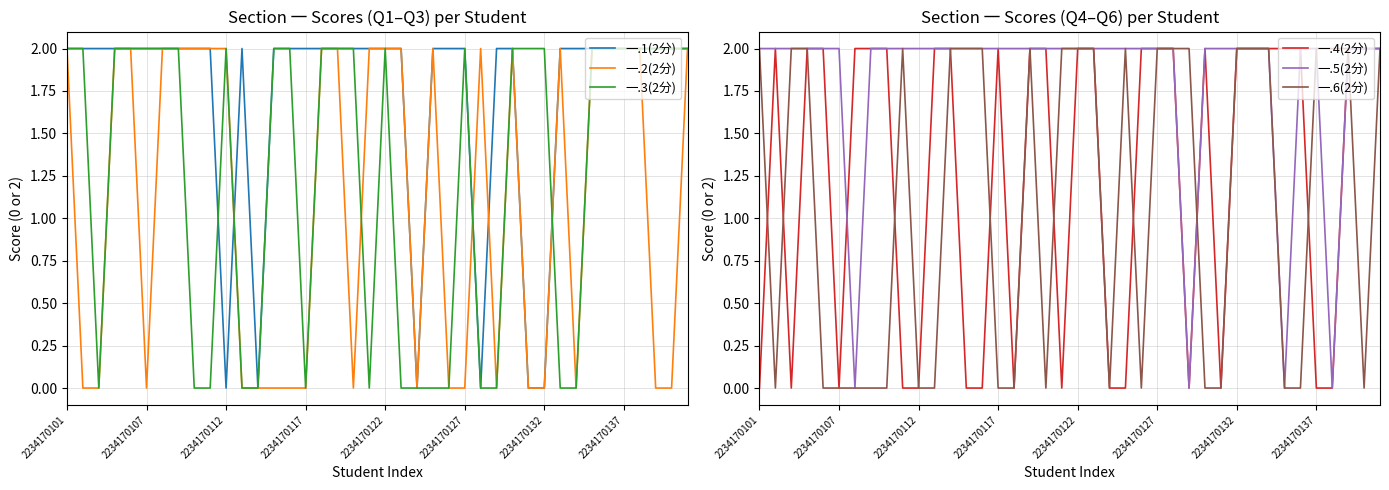

True or false: 一.1(2分) has a value of 3 at 2234170101.

False